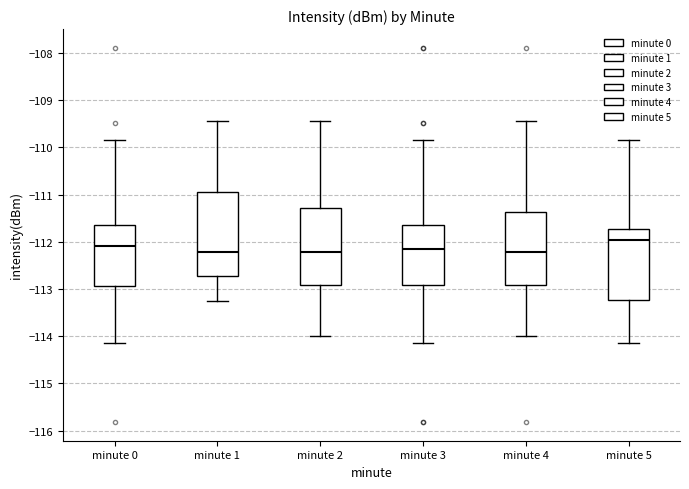

Which box is the tallest, from its lower edge to its upper edge?

minute 1